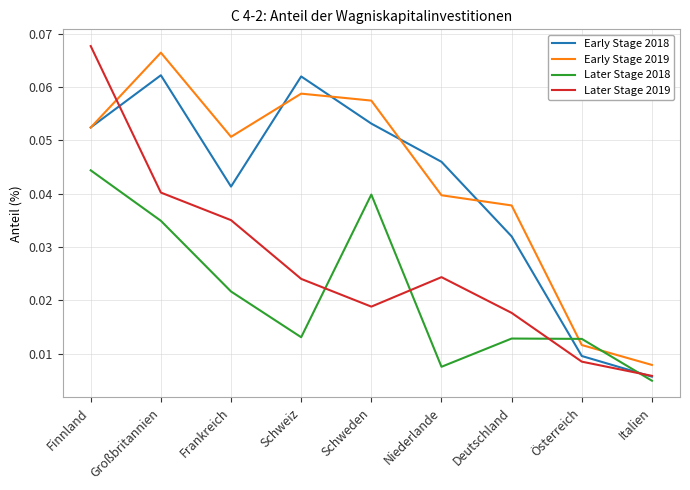

Where is the first local maximum for Later Stage 2018?

Schweden